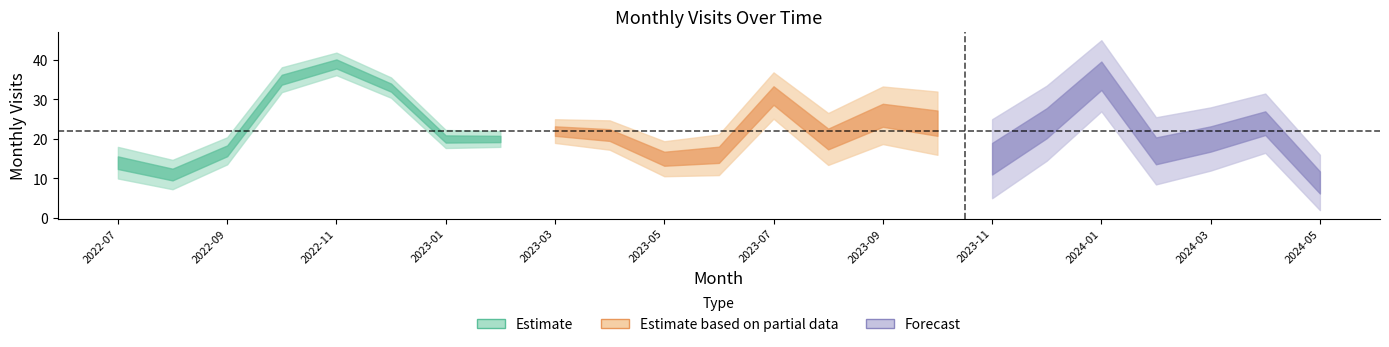

What position from the left is 2024-02?

20